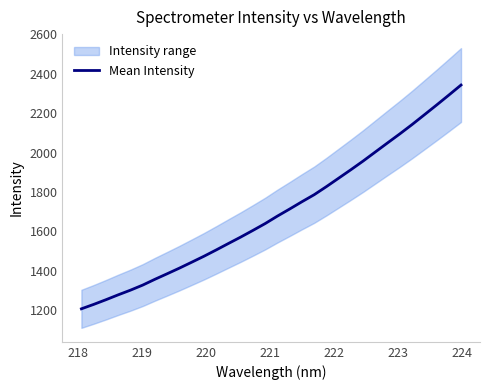

What is the maximum value shown in the chart?

2342.5